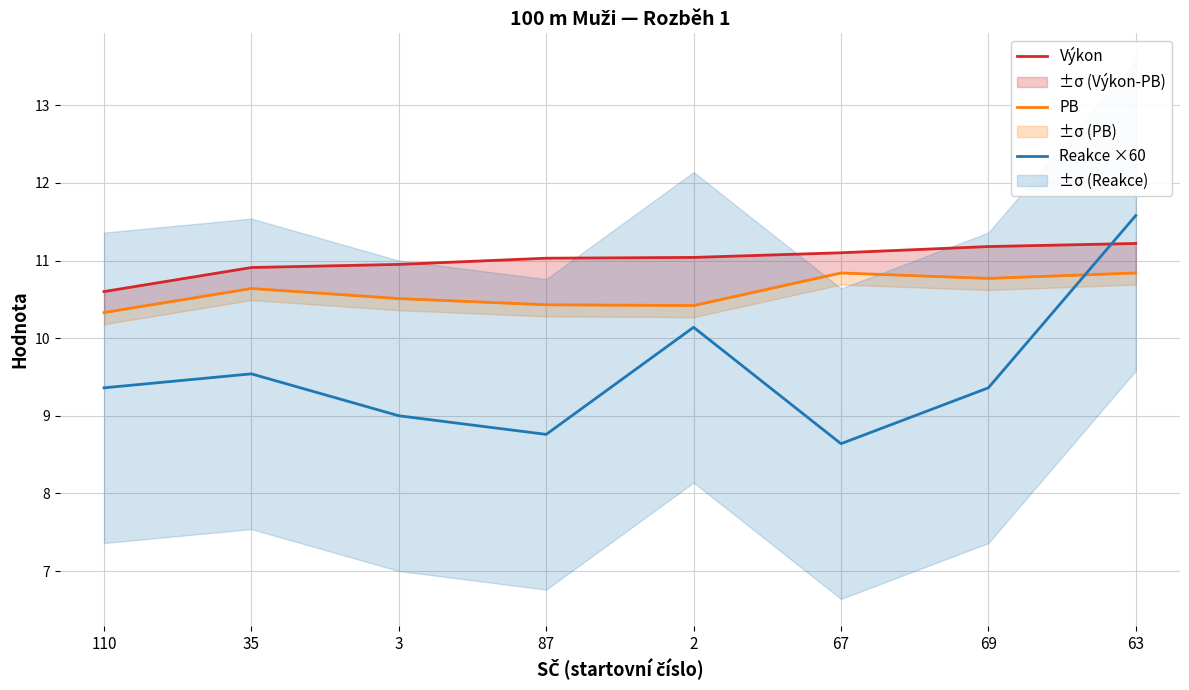

What is the difference between the PB values at 2 and 35?

0.2